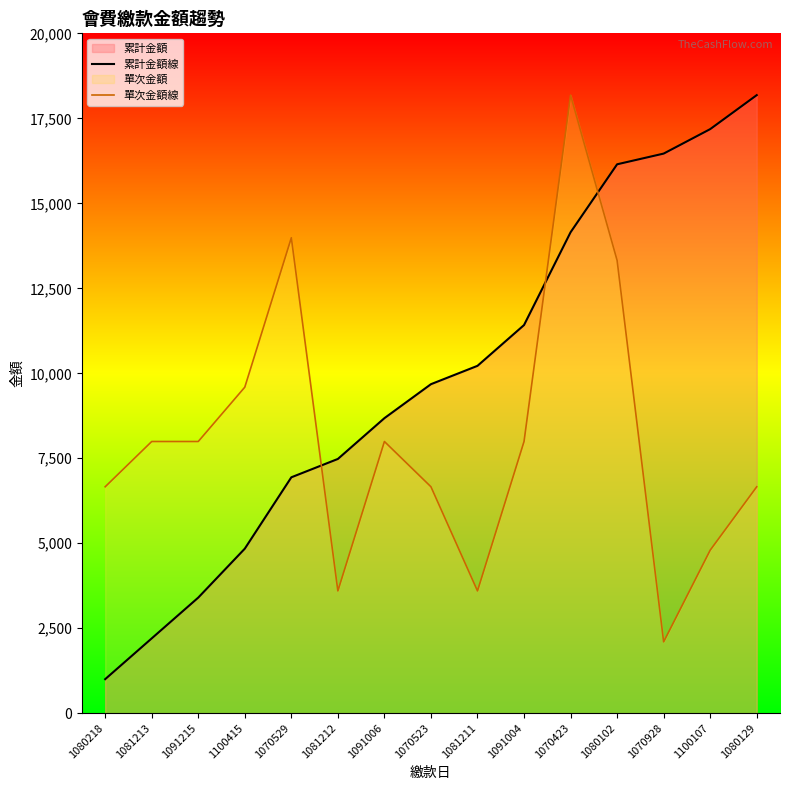

What is the spread (max minus min) of values at 1080218?

5661.2